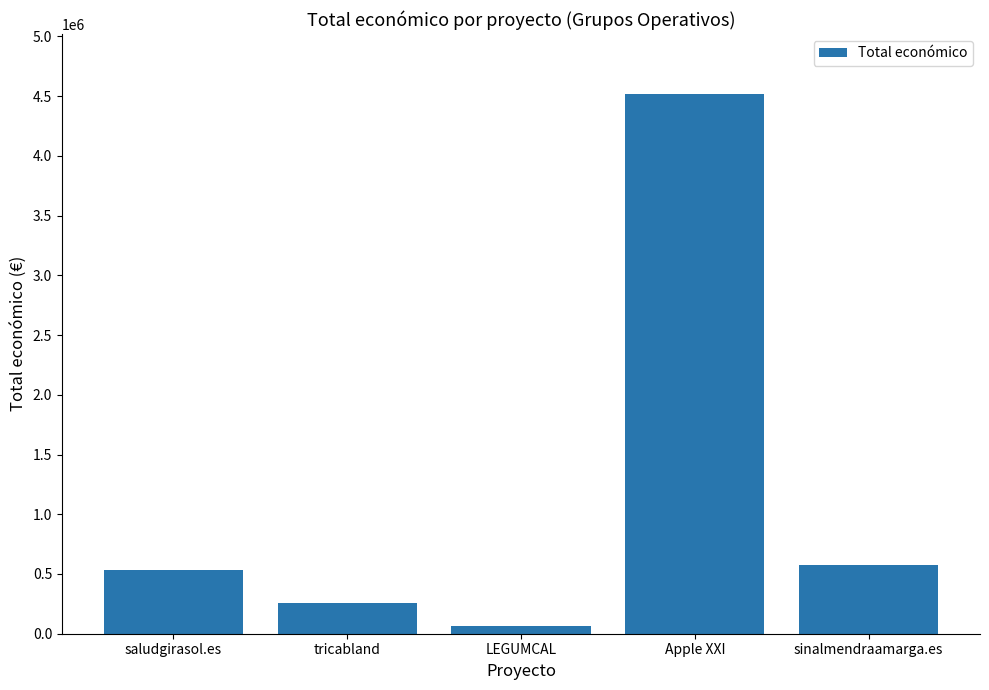

Are the bars grouped side by side (vs. stacked)?

No